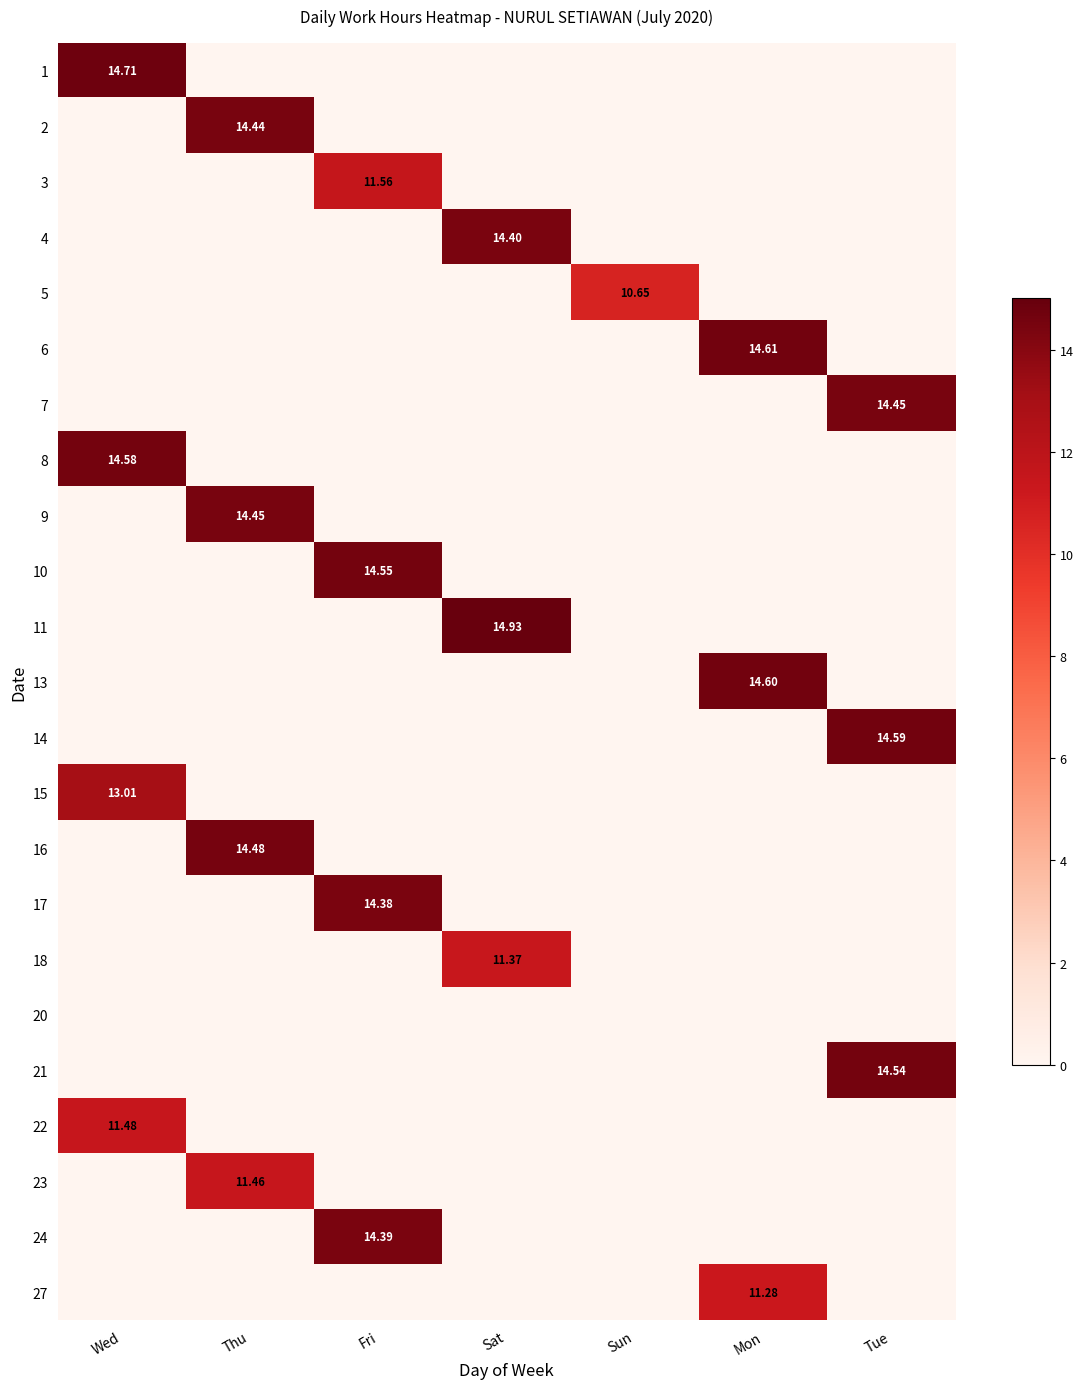

What is the total value across all series at Thu?

54.8